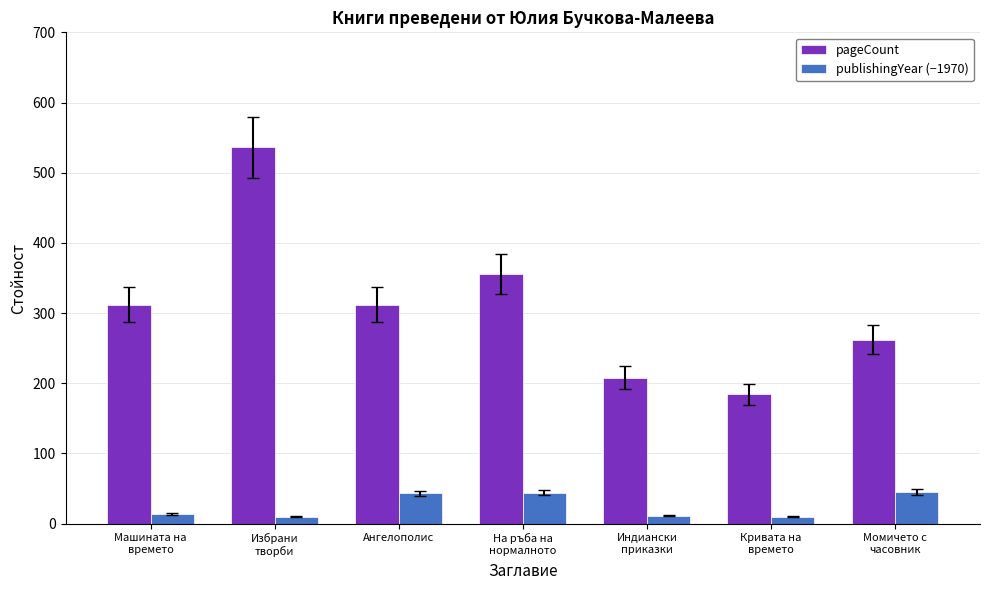

What is the sum of the pageCount values at Машината на
времето and Индиански
приказки?

520